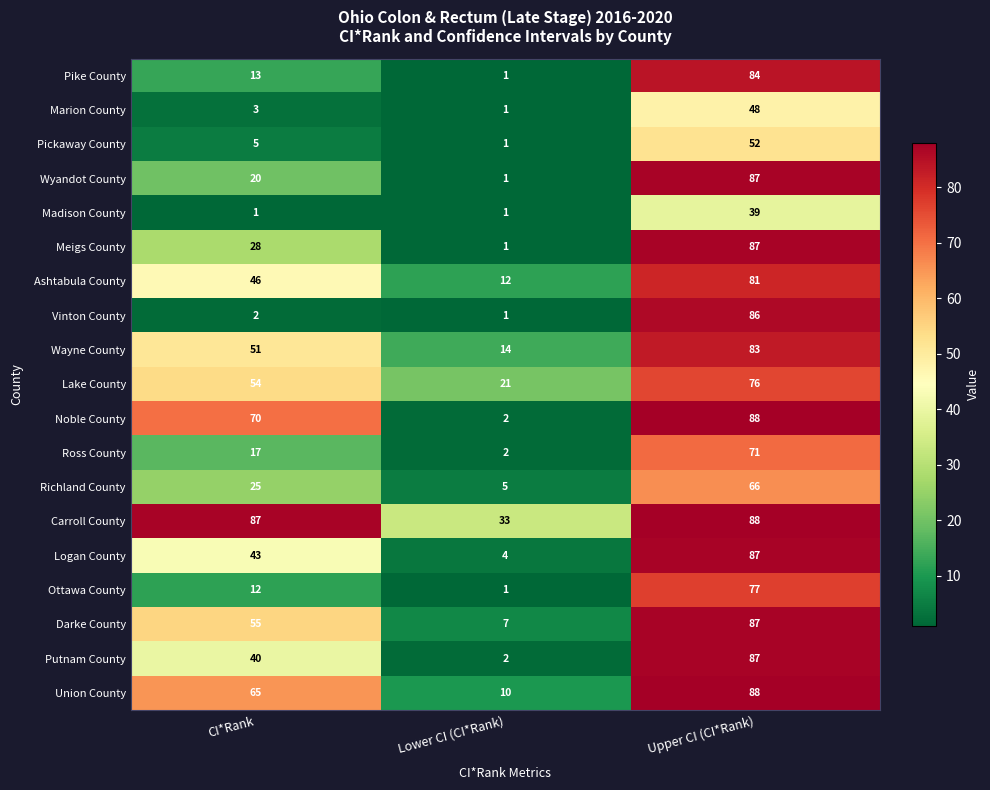

True or false: Pickaway County has a value of 36 at Upper CI (CI*Rank).

False